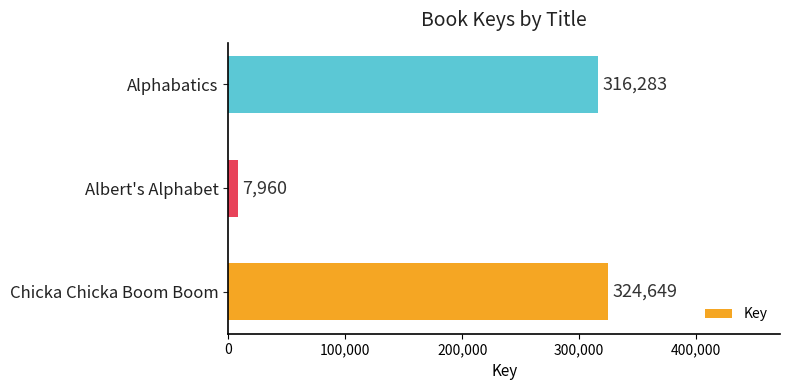

Is it true that the value at Alphabatics is 120969?

False